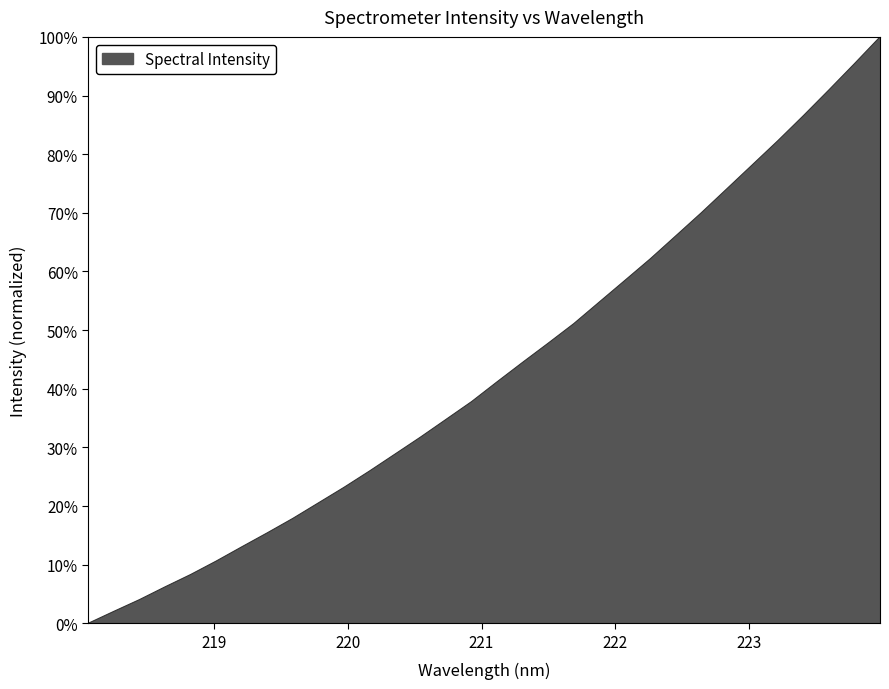

What is the greatest value displayed?

100.0